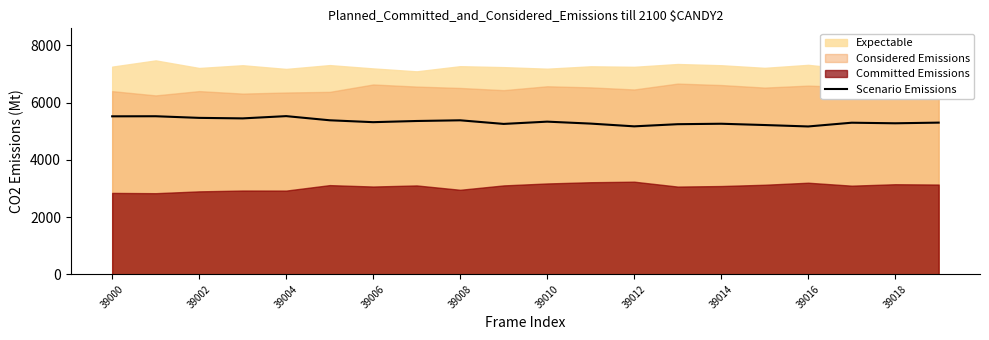

Does the chart have visible grid lines?

No